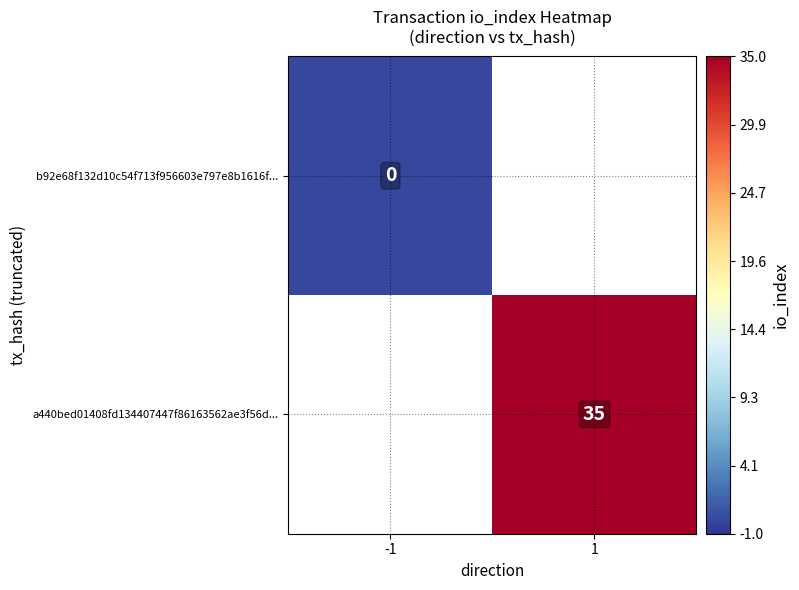

The a440bed01408fd134407447f86163562ae3f56d... series shows 23.6 at 1. True or false?

False